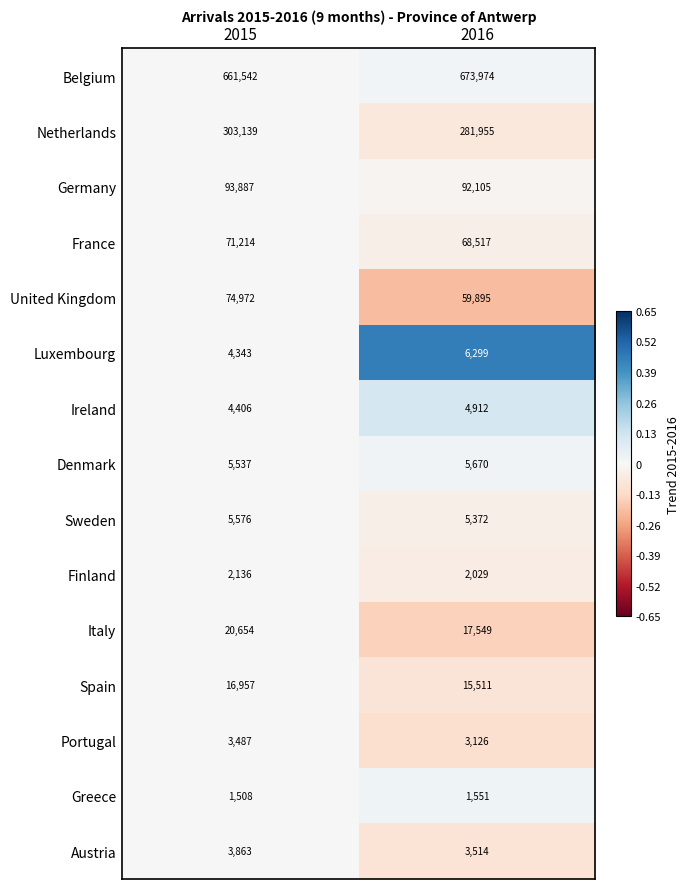

What is the spread (max minus min) of values at 2016?

672423